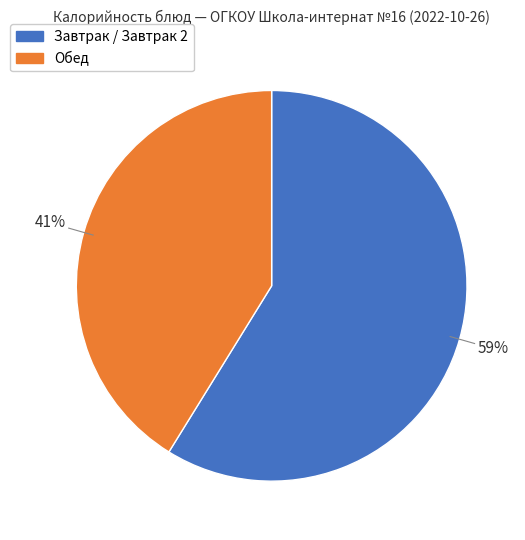

To the nearest percent, what is the difference between the largest and smallest slice percentages?

18%